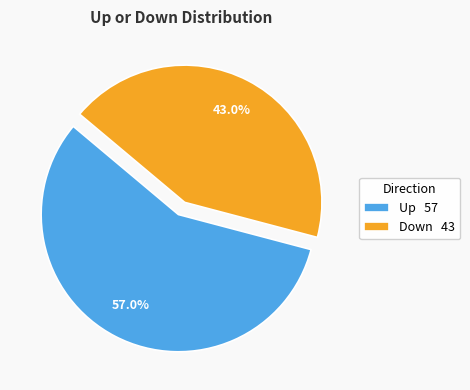

Which category has the biggest portion of the pie?

Up 57